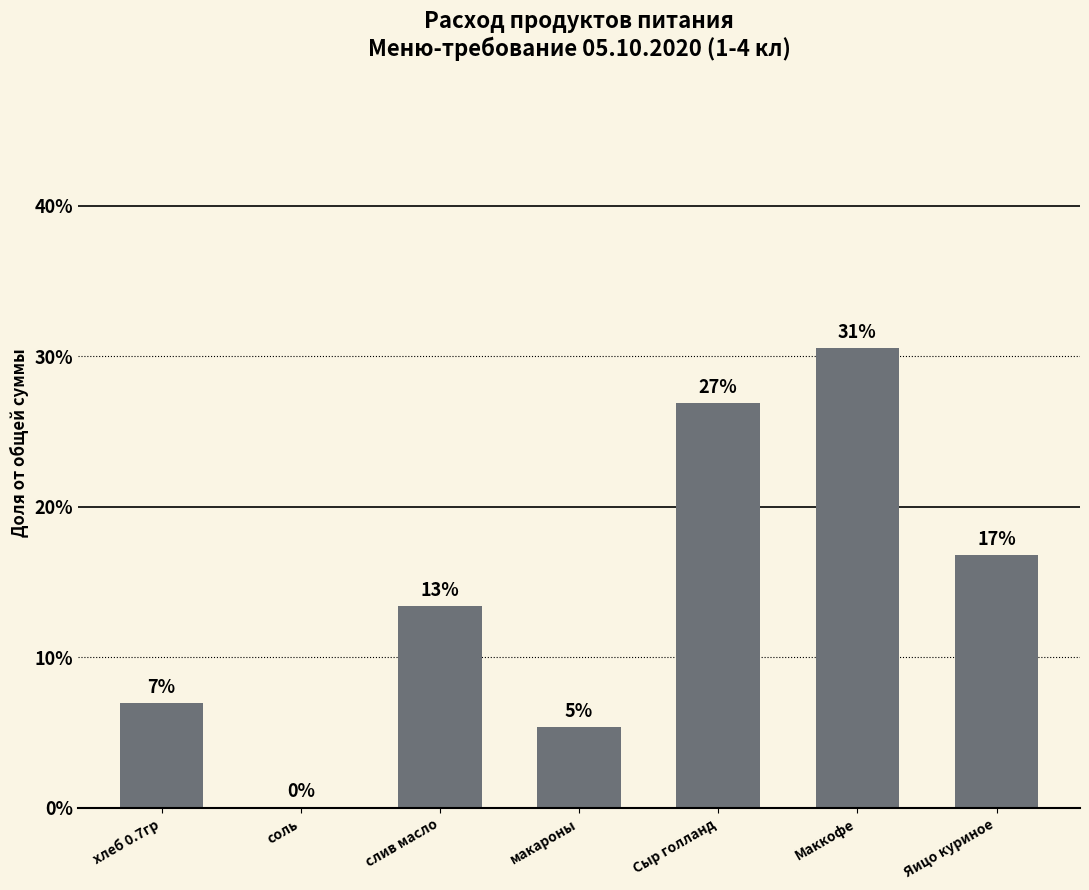

Reading left to right, what are all the values shown in this chart?

хлеб 0.7гр=7.0	соль=0.1	слив масло=13.4	макароны=5.3	Сыр голланд=26.9	Маккофе=30.5	Яицо куриное=16.8